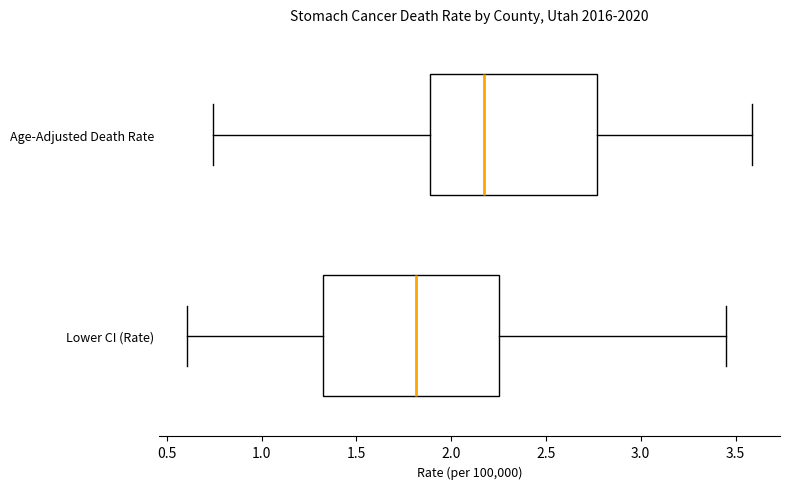

Reading bottom to top, transcribe this box plot: for each box, give where its median line is, the range the box spans, and where its two whiskers end, as read against the x-axis. The values are not printed on the chart, so give them approximately, as read against the axis.

Lower CI (Rate): median 1.80, box 1.30 to 2.25, whiskers 0.60 to 3.45
Age-Adjusted Death Rate: median 2.15, box 1.90 to 2.75, whiskers 0.75 to 3.60